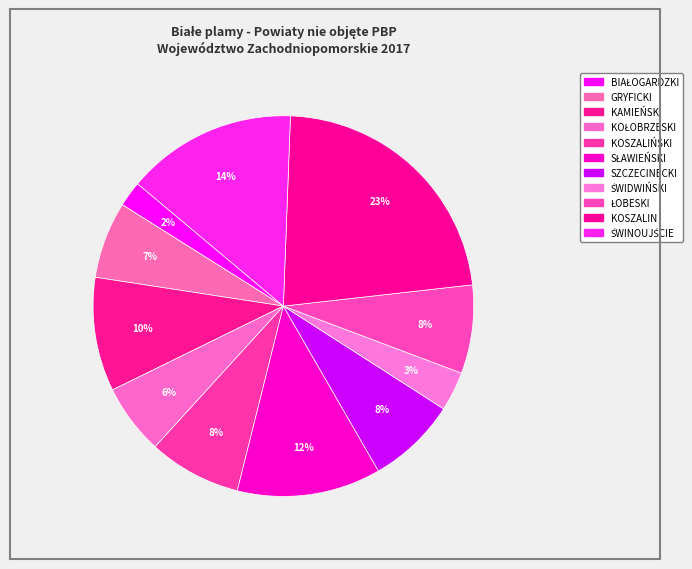

Does SZCZECINECKI represent more than half of the total?

No